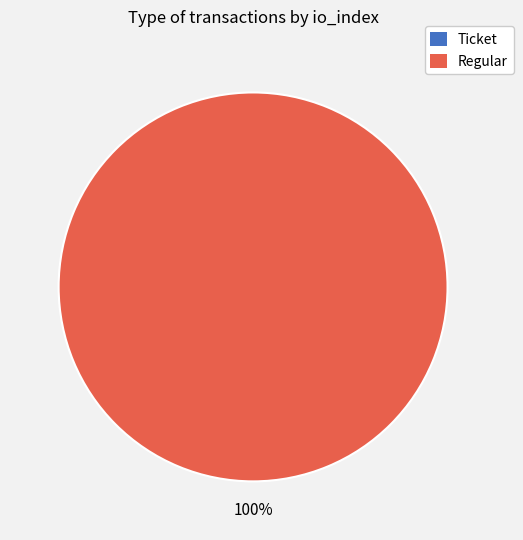

Does Regular (io_index=21) represent more than half of the total?

Yes